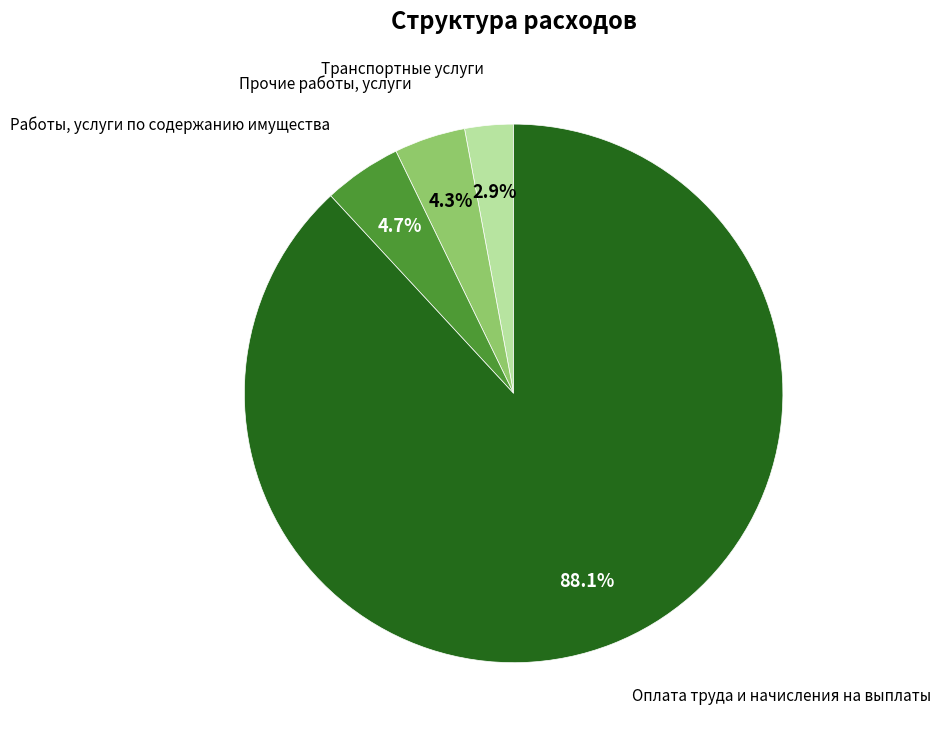

Approximately how many times larger is the value at Транспортные услуги compared to Работы, услуги по содержанию имущества?

0.6